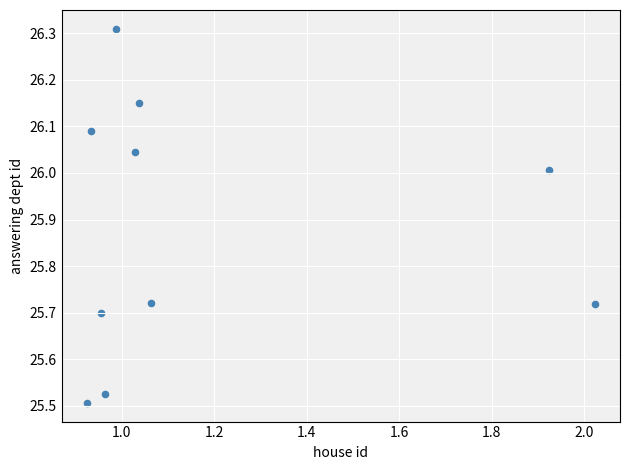

What is the average X value?

1.2